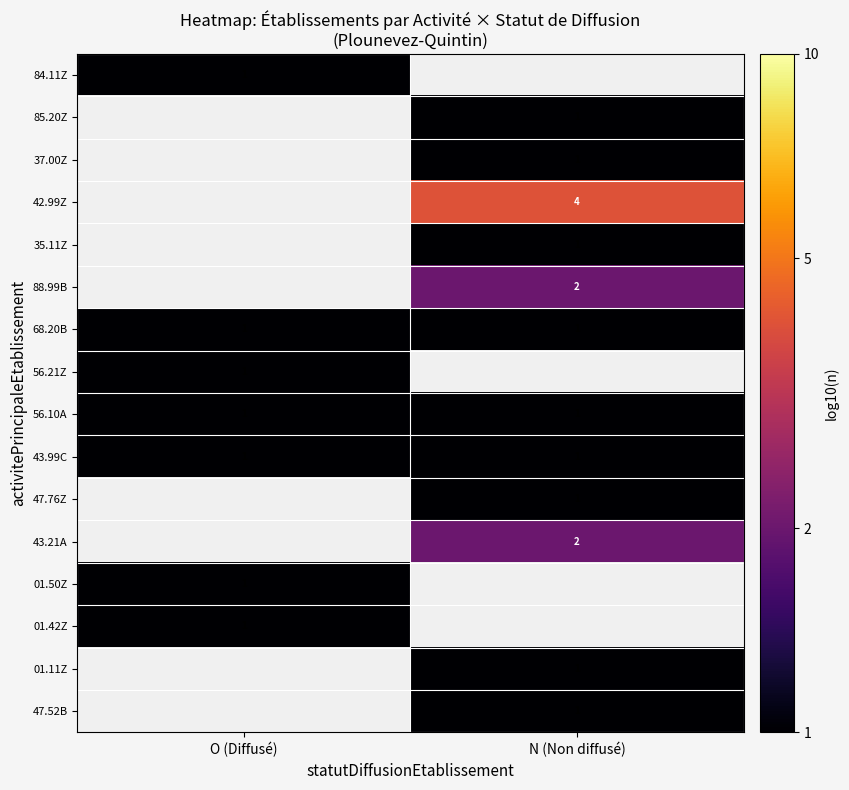

The value of 68.20B at N (Non diffusé) is 2. True or false?

False